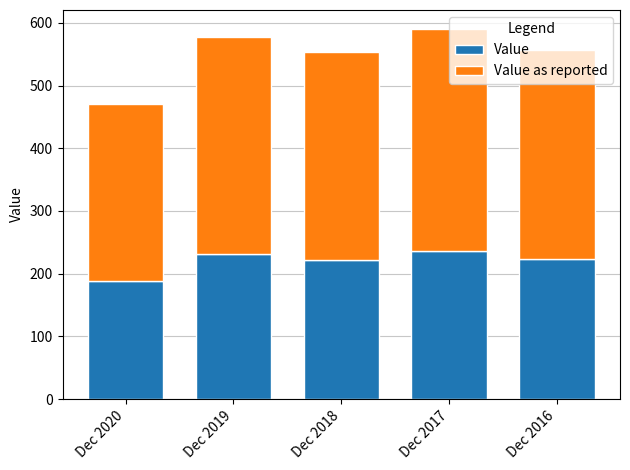

What is the total value across all series at Dec 2018?

553.9